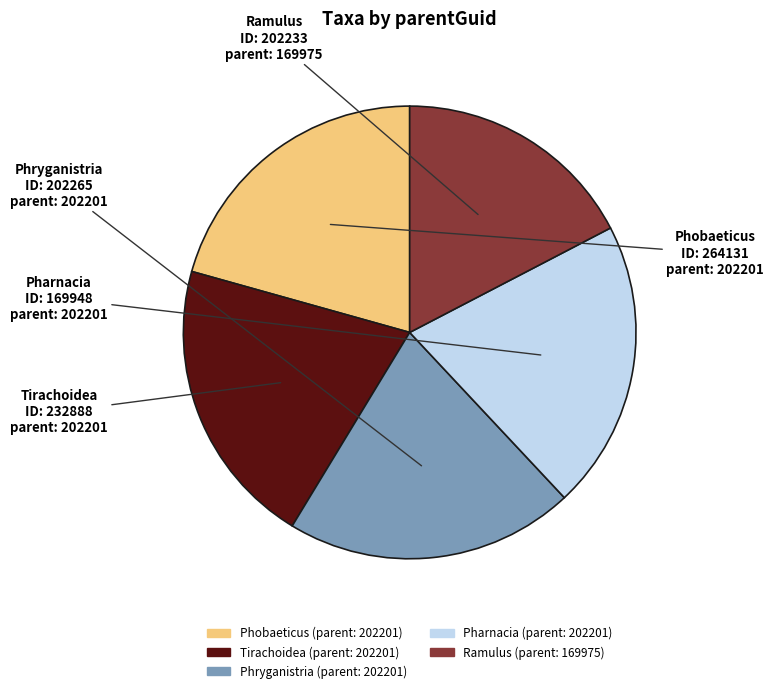

What is the ratio of the value at Phobaeticus to the value at Ramulus?

1.2